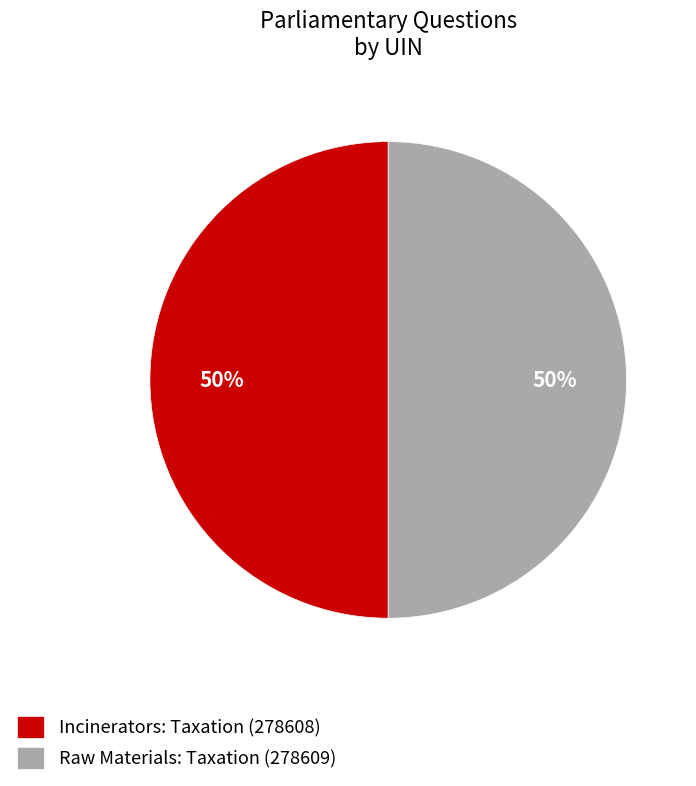

How many slices are in this pie chart?

2